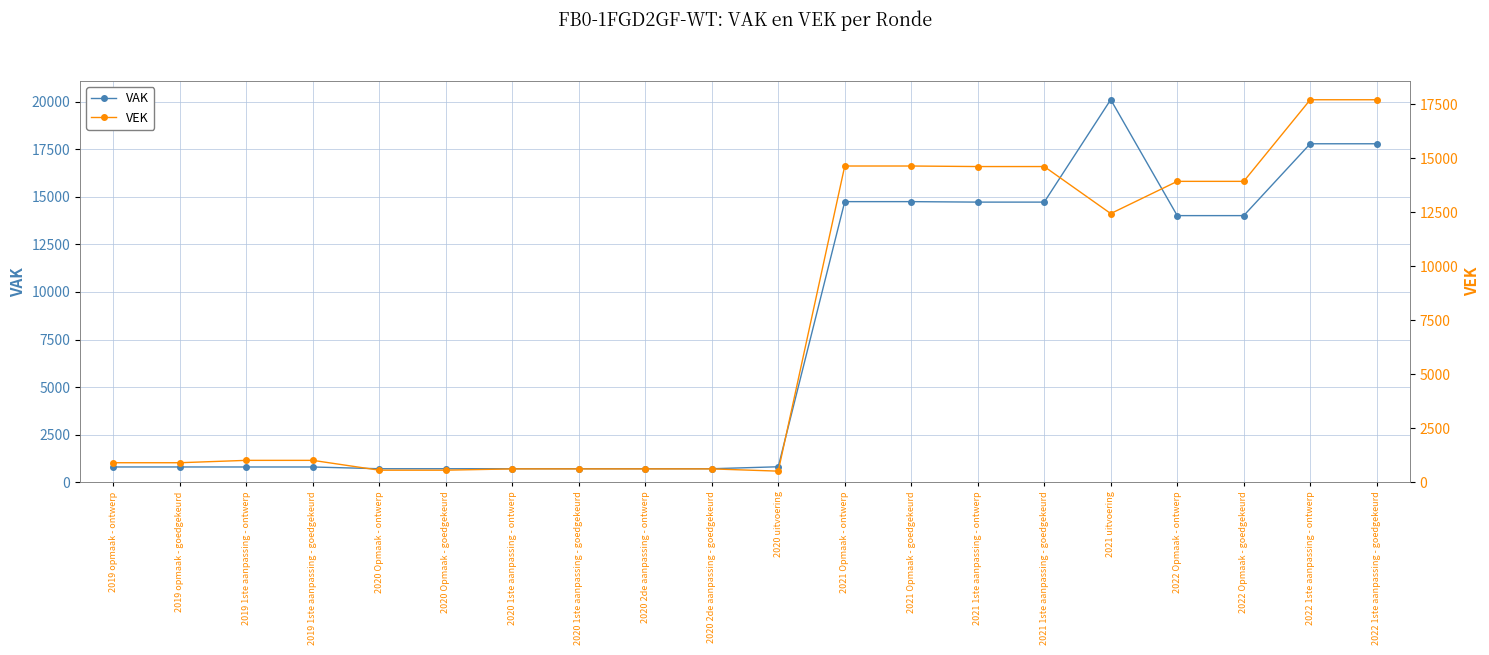

Rank the series at 2020 Opmaak - ontwerp from highest to lowest value.

VAK, VEK